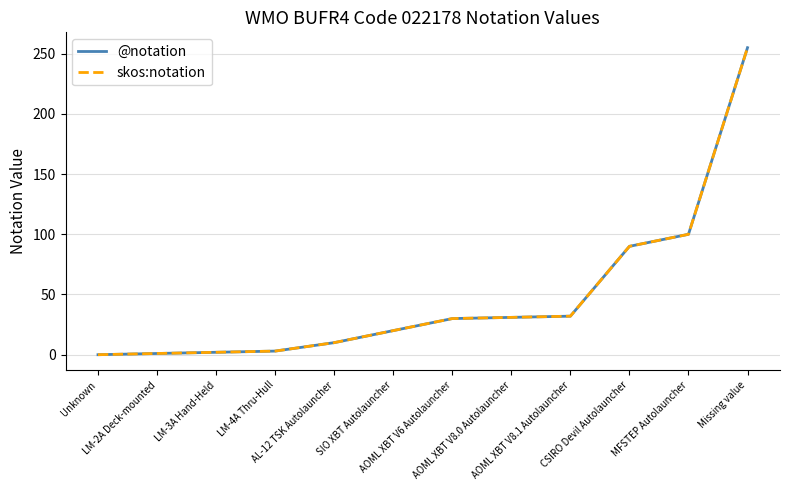

Which has a higher value, AOML XBT V6 Autolauncher or LM-2A Deck-mounted?

AOML XBT V6 Autolauncher